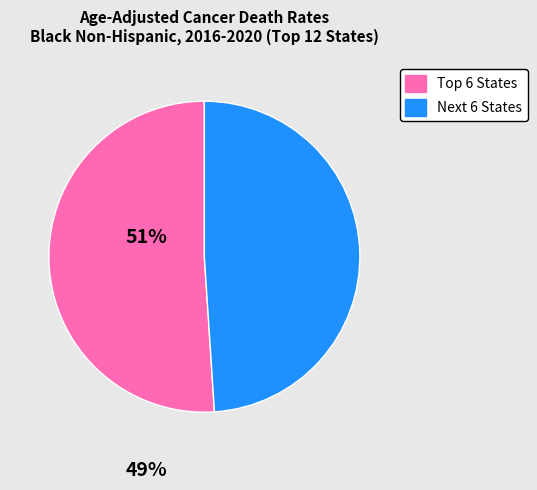

Count the number of slices in the pie.

2